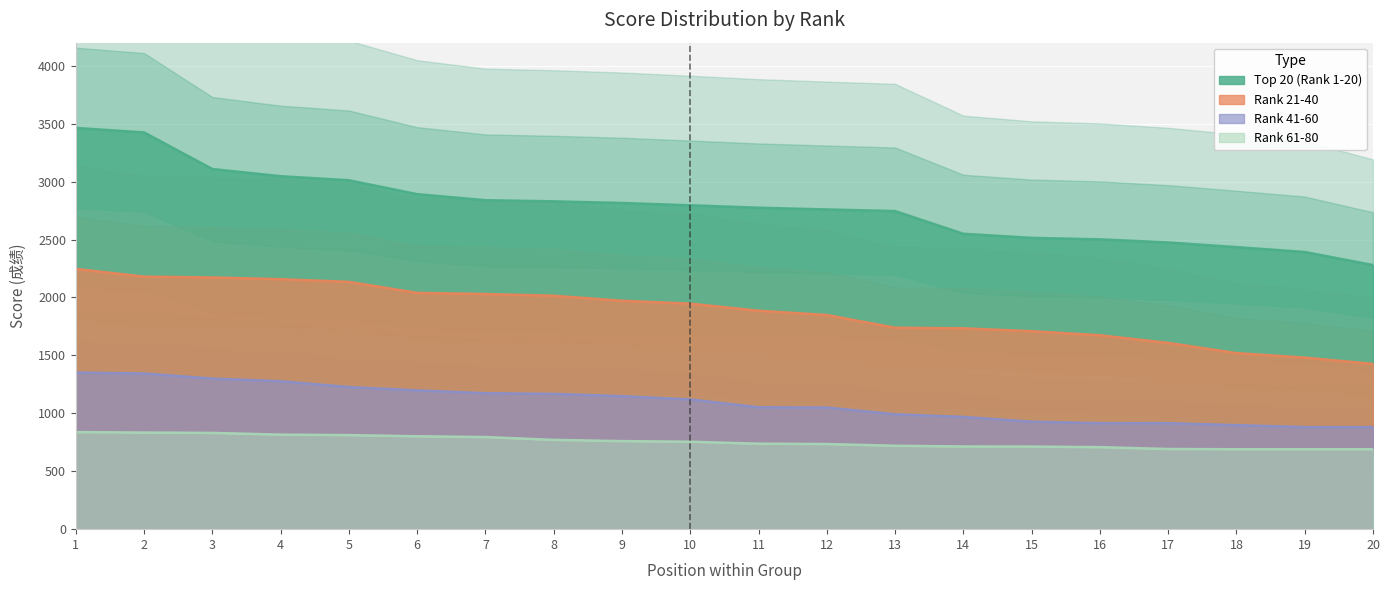

How many data points in Rank 21-40 are less than 1947?

10